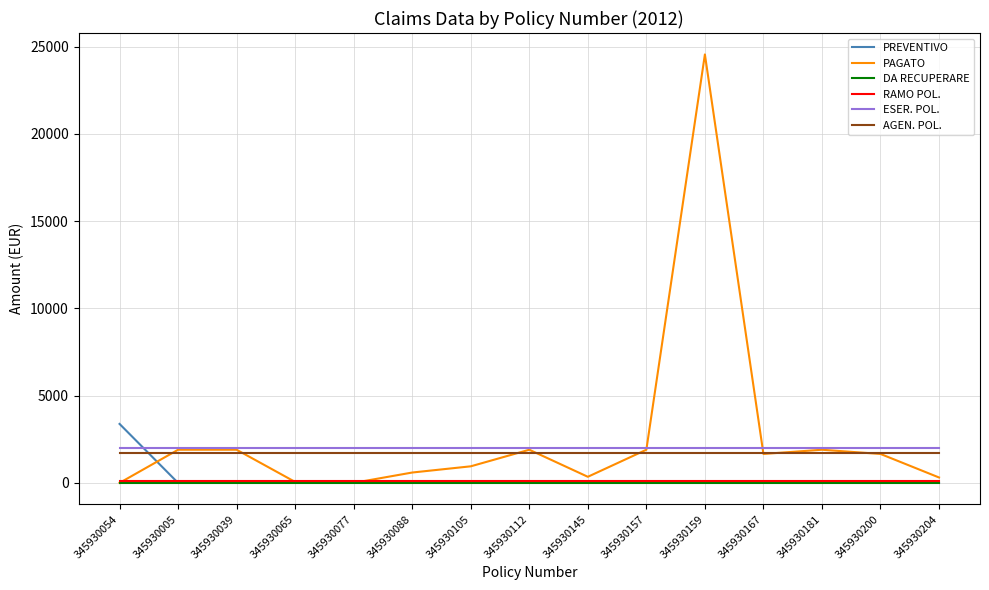

The PAGATO series shows 0.0 at 345930054. True or false?

True